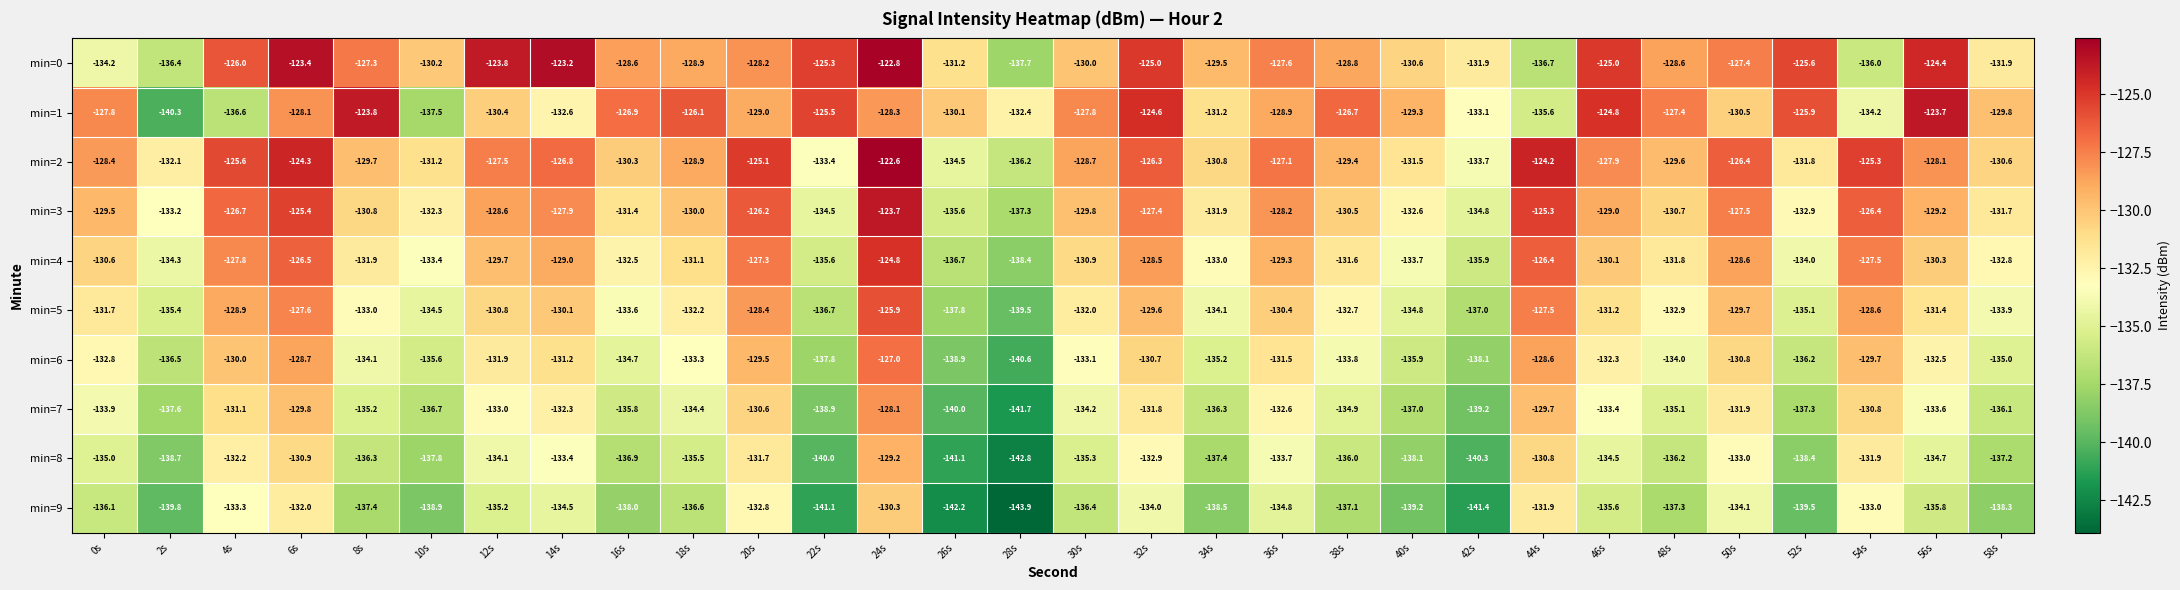

At which category does the chart reach its minimum across all series?

28s